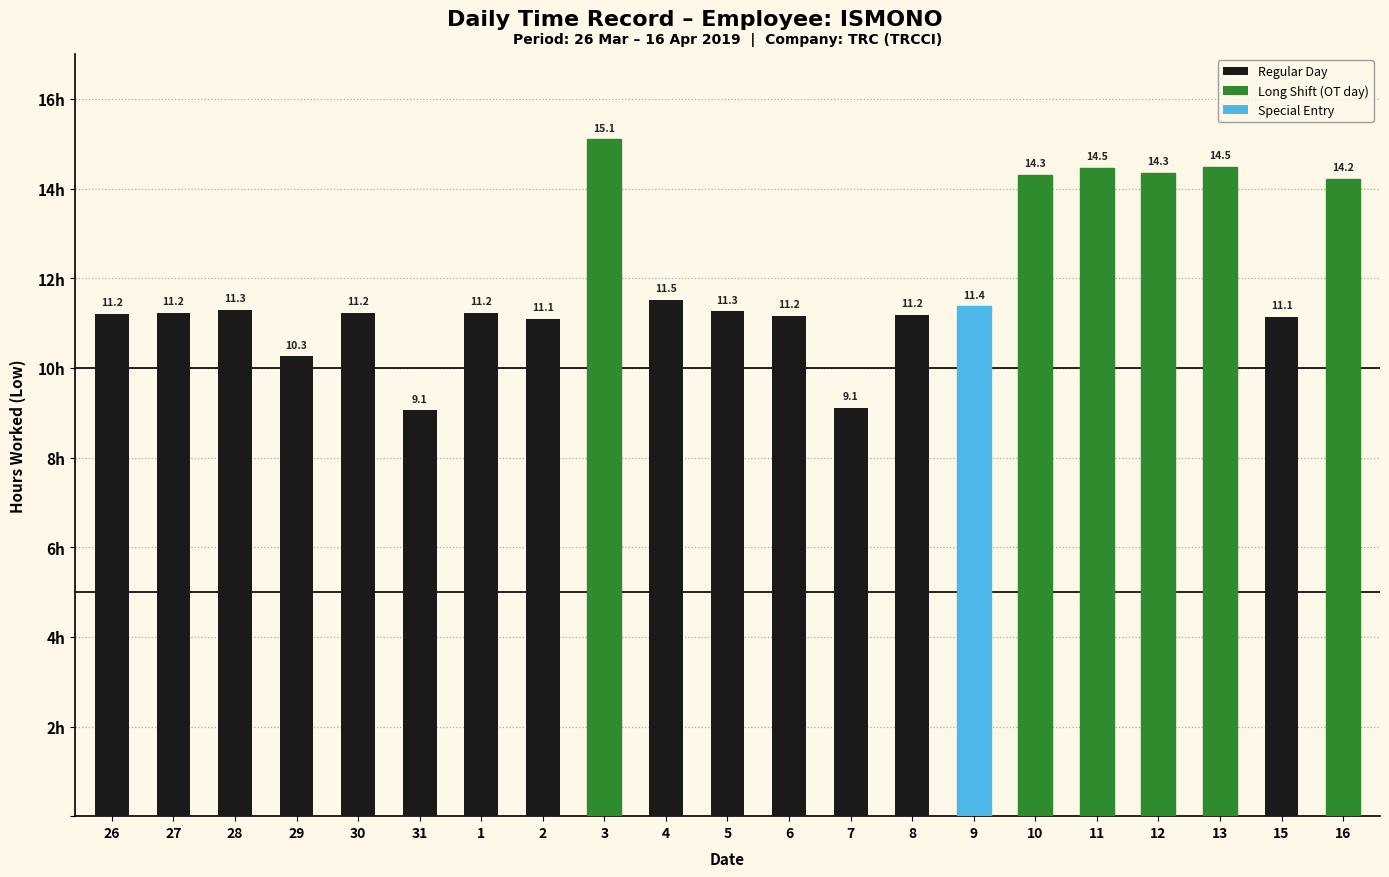

What is the difference between the values at 4 and 13?

3.0